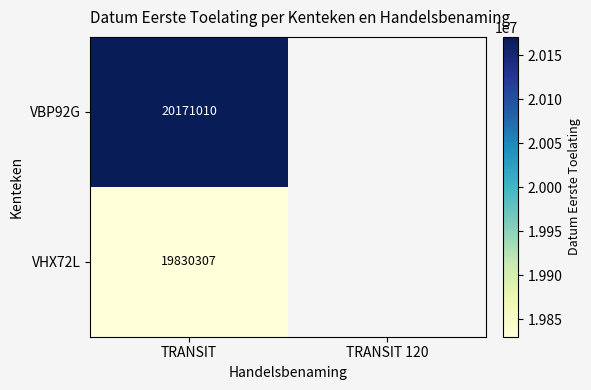

The value of VBP92G at TRANSIT is 20171010. True or false?

True